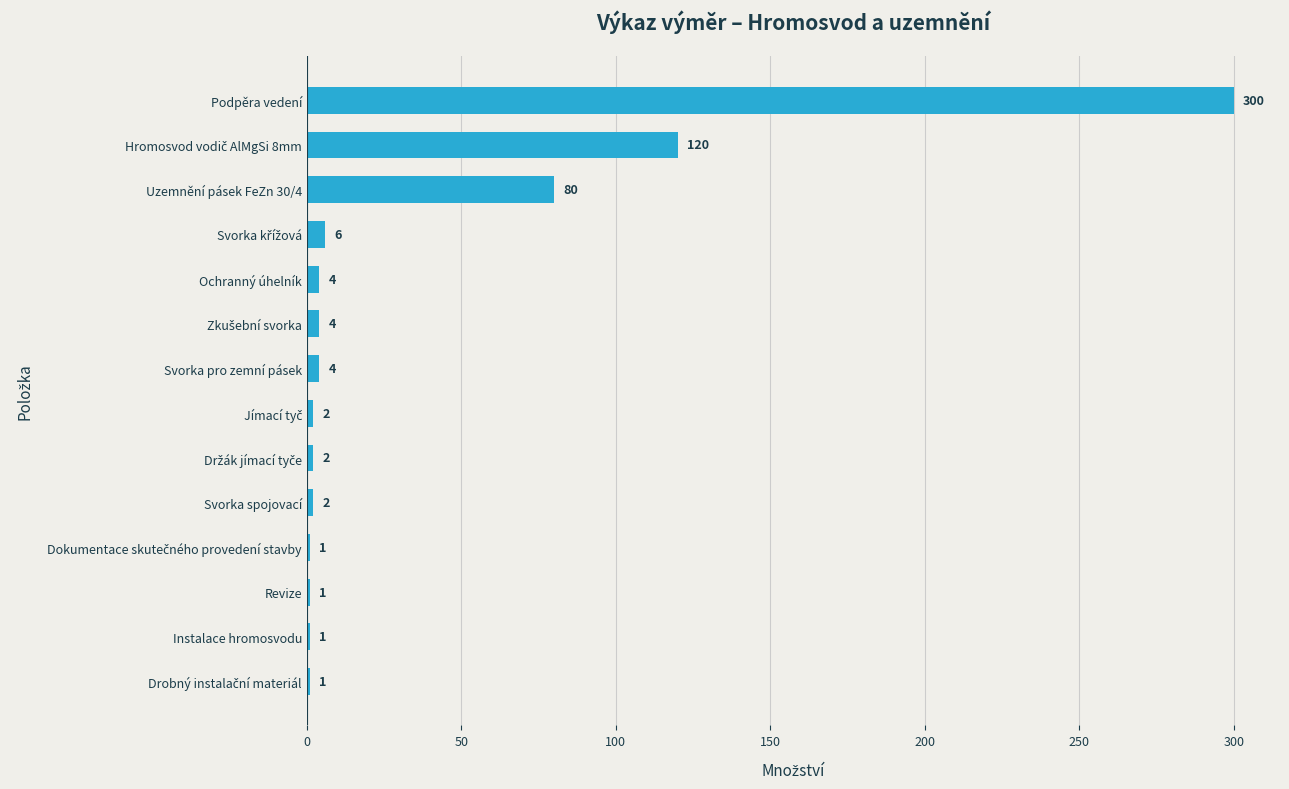

What is the maximum value shown in the chart?

300